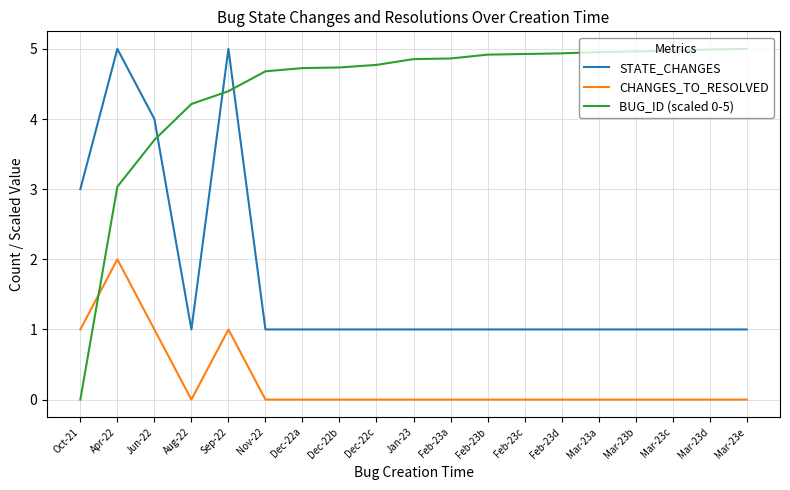

What is the approximate value of STATE_CHANGES at Feb-23b?

1.0